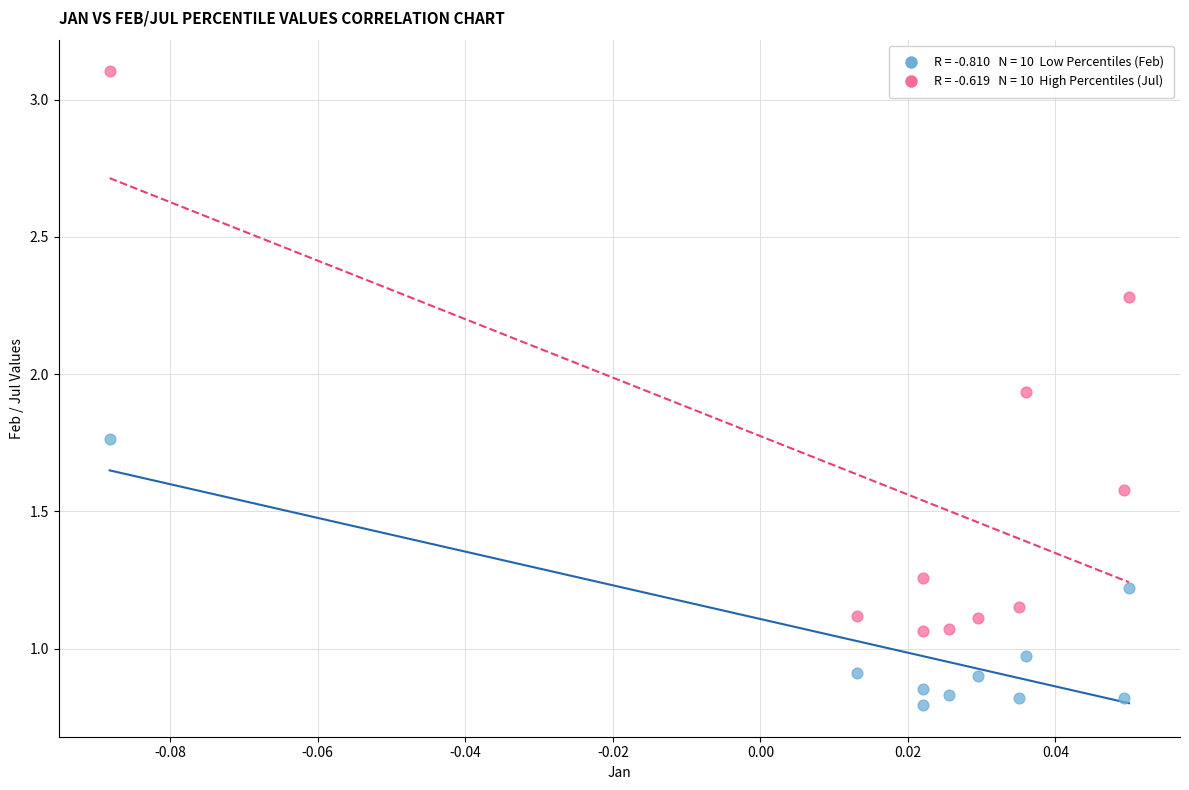

Across all data points, what is the range of Y values (max minus min)?

2.3